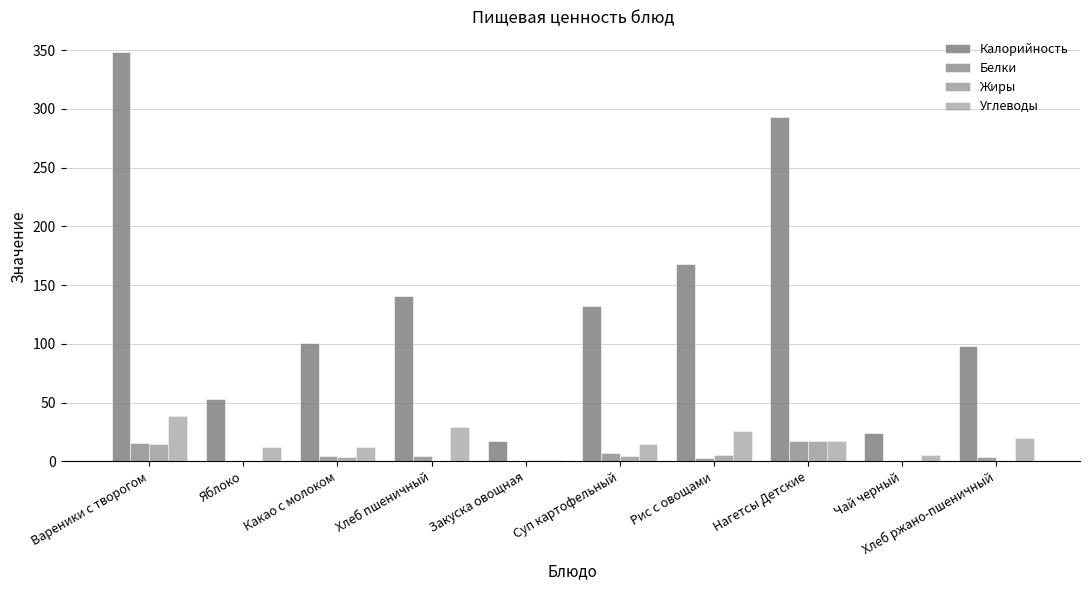

At which category is the sum across all series the highest?

Вареники с творогом